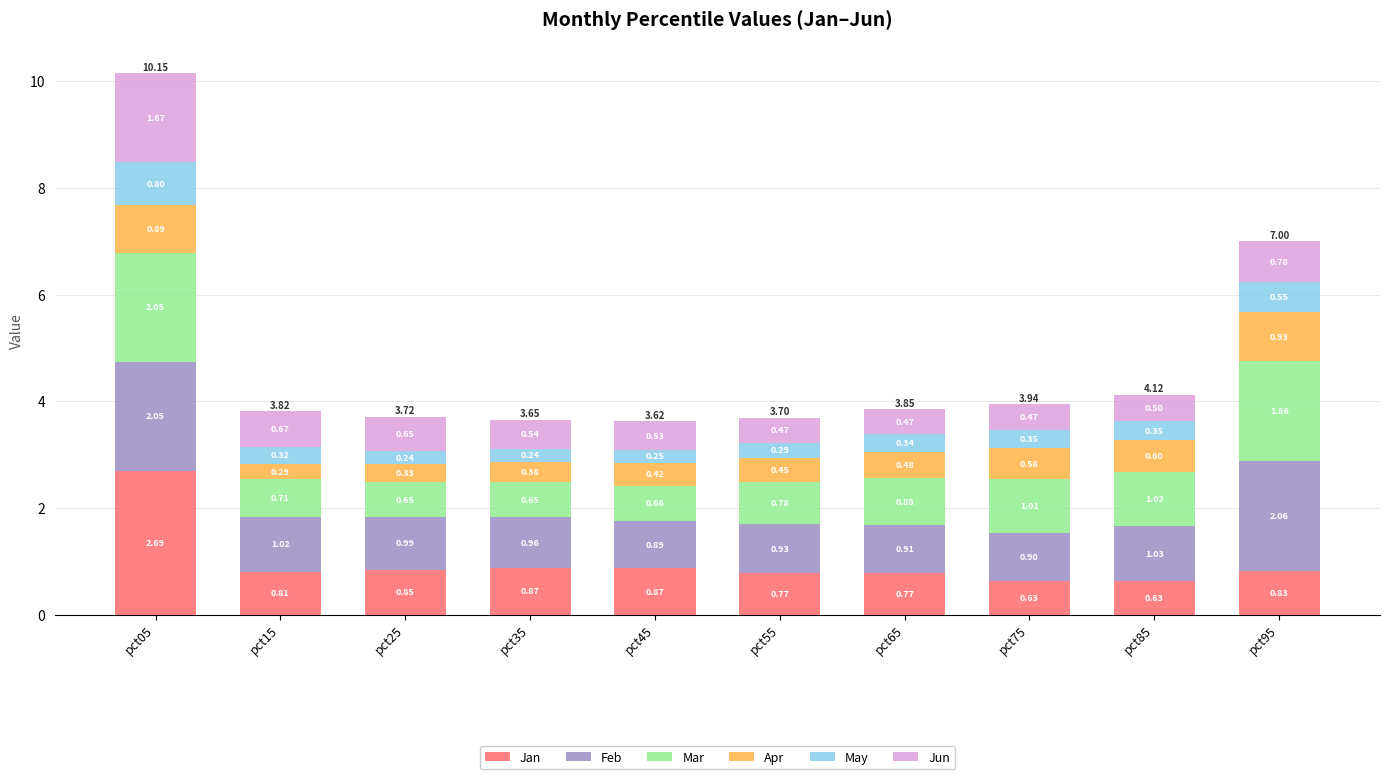

What is the total value across all series at pct55?

3.7